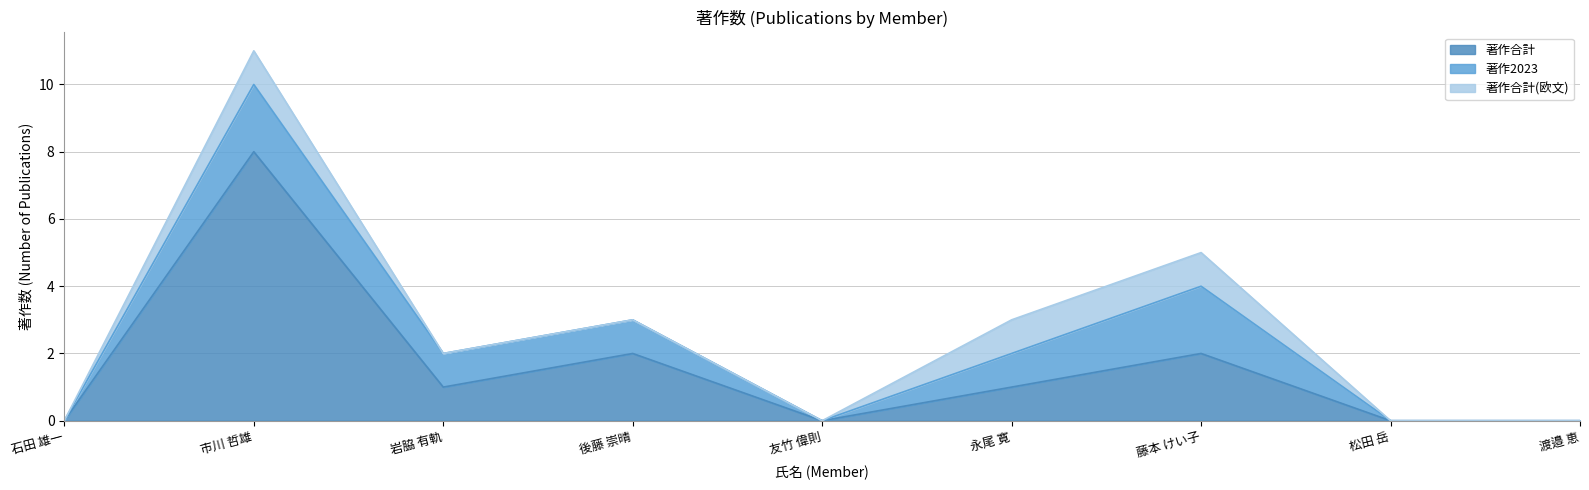

Reading left to right, list all the values displayed in this chart.

著作合計: 石田 雄一=0	市川 哲雄=8	岩脇 有軌=1	後藤 崇晴=2	友竹 偉則=0	永尾 寛=1	藤本 けい子=2	松田 岳=0	渡邉 恵=0
著作2023: 石田 雄一=0	市川 哲雄=2	岩脇 有軌=1	後藤 崇晴=1	友竹 偉則=0	永尾 寛=1	藤本 けい子=2	松田 岳=0	渡邉 恵=0
著作合計(欧文): 石田 雄一=0	市川 哲雄=1	岩脇 有軌=0	後藤 崇晴=0	友竹 偉則=0	永尾 寛=1	藤本 けい子=1	松田 岳=0	渡邉 恵=0